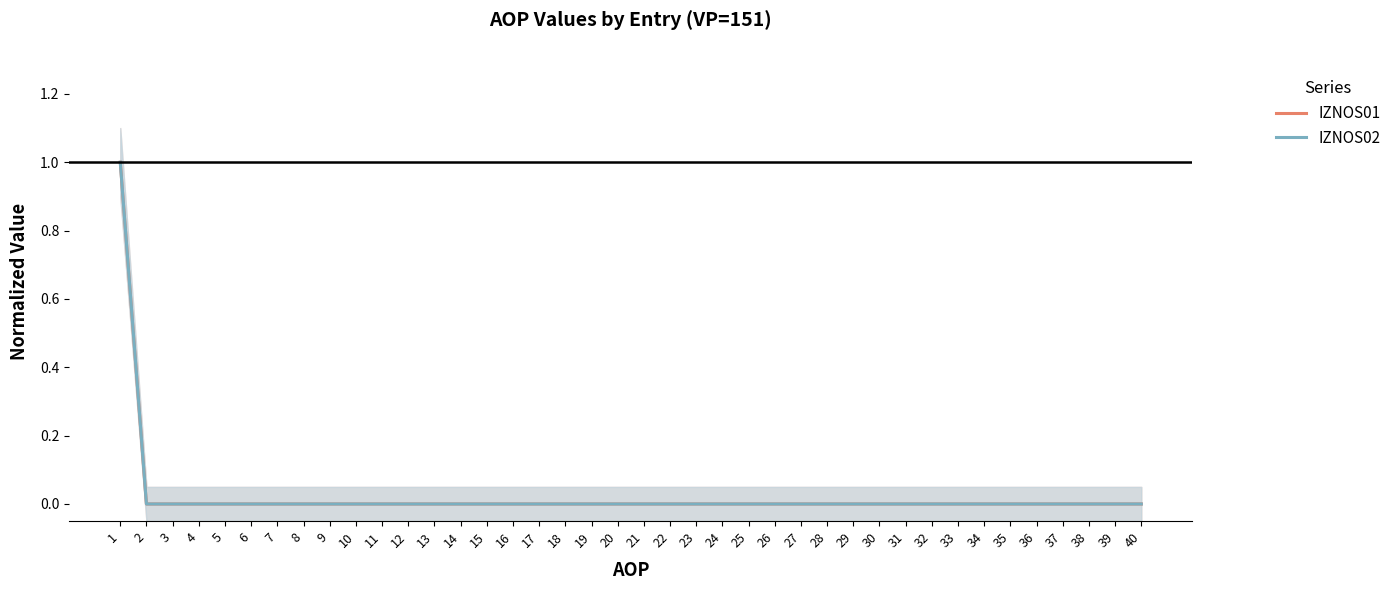

At which label does IZNOS01 reach its peak?

1